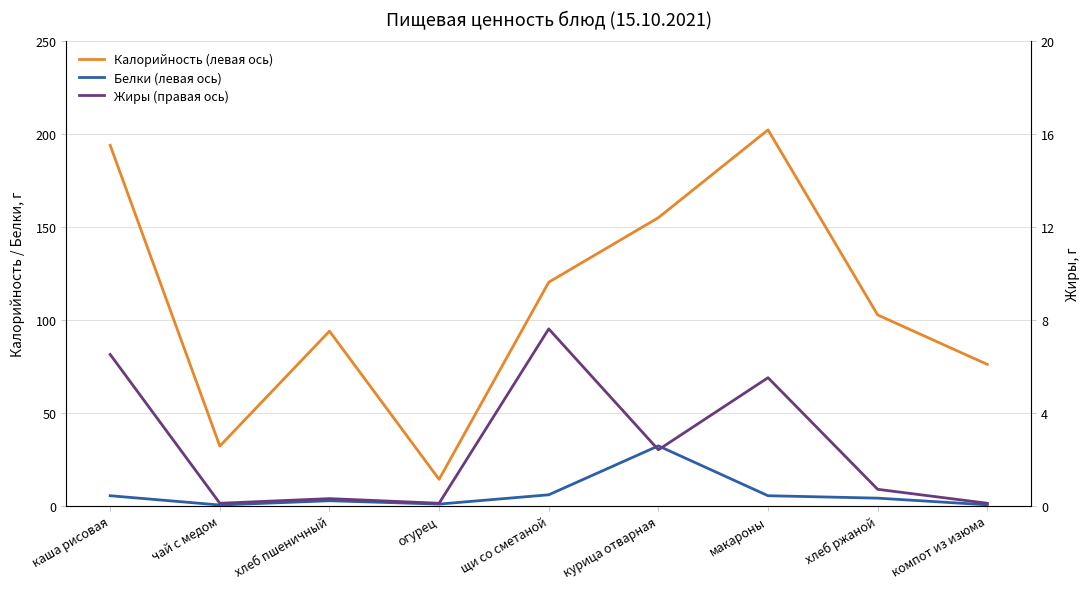

Between хлеб ржаной and огурец, which is larger?

хлеб ржаной